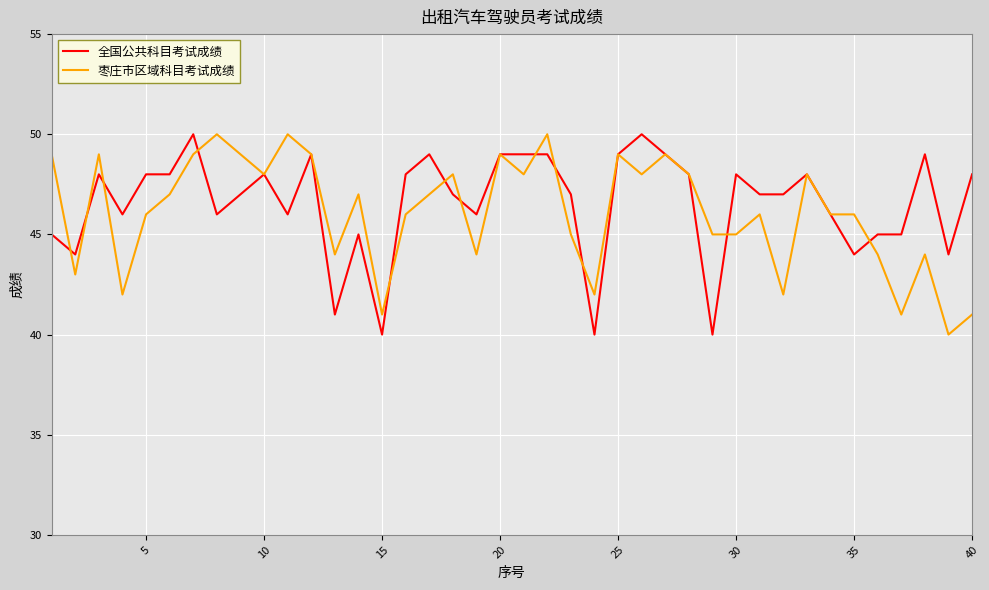

Reading left to right, transcribe all the data shown in this chart.

全国公共科目考试成绩: 45	44	48	46	48	48	50	46	47	48	46	49	41	45	40	48	49	47	46	49	49	49	47	40	49	50	49	48	40	48	47	47	48	46	44	45	45	49	44	48
枣庄市区域科目考试成绩: 49	43	49	42	46	47	49	50	49	48	50	49	44	47	41	46	47	48	44	49	48	50	45	42	49	48	49	48	45	45	46	42	48	46	46	44	41	44	40	41